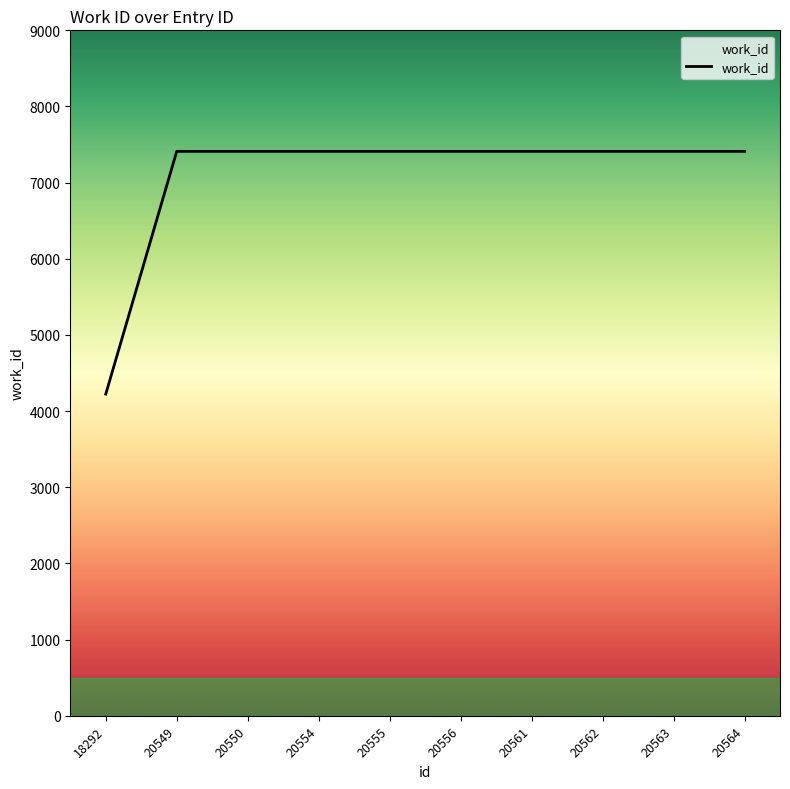

What is the difference between the second highest and minimum values?

3187